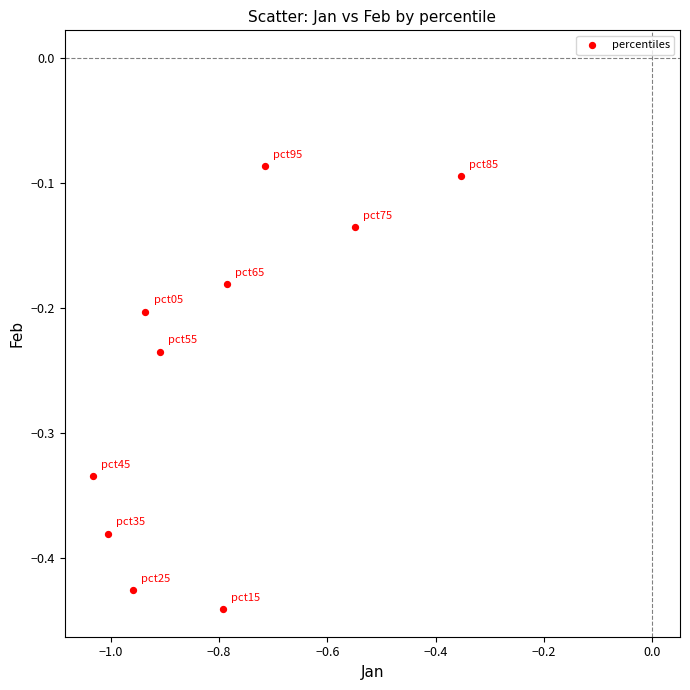

What is the range of X values (max minus min)?

0.7